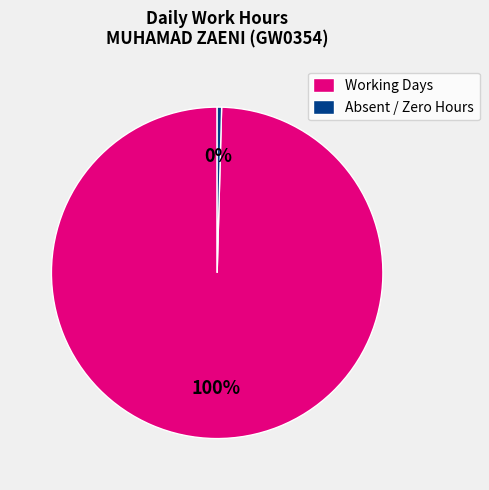

True or false: Working Days accounts for 100% of the total.

True